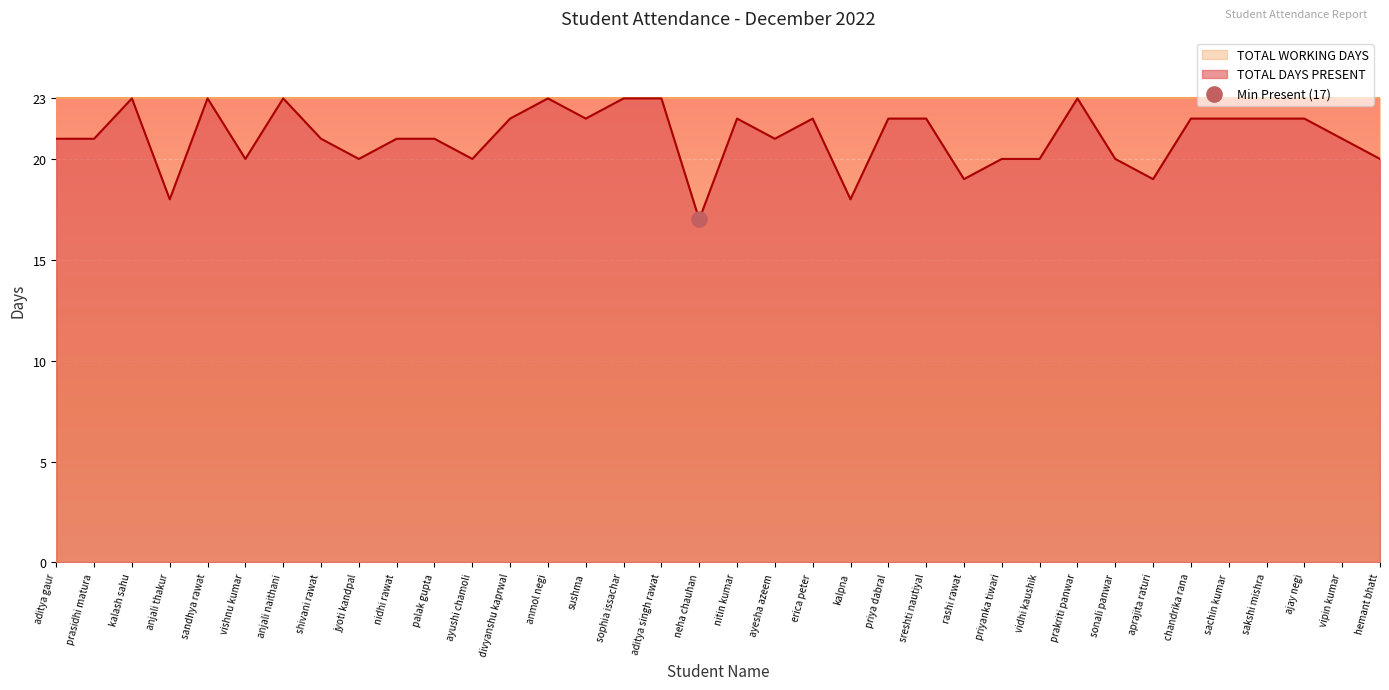

What is the change in value from kalash sahu to nitin kumar?

-1